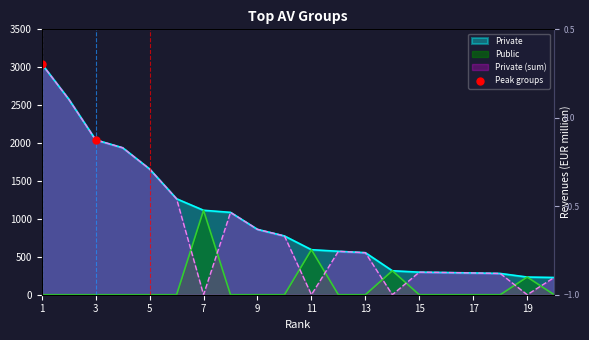

Between 3 and 1, which is larger?

1